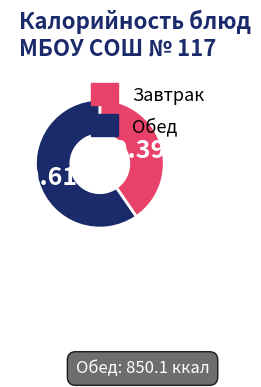

Is there a majority slice in this chart?

Yes